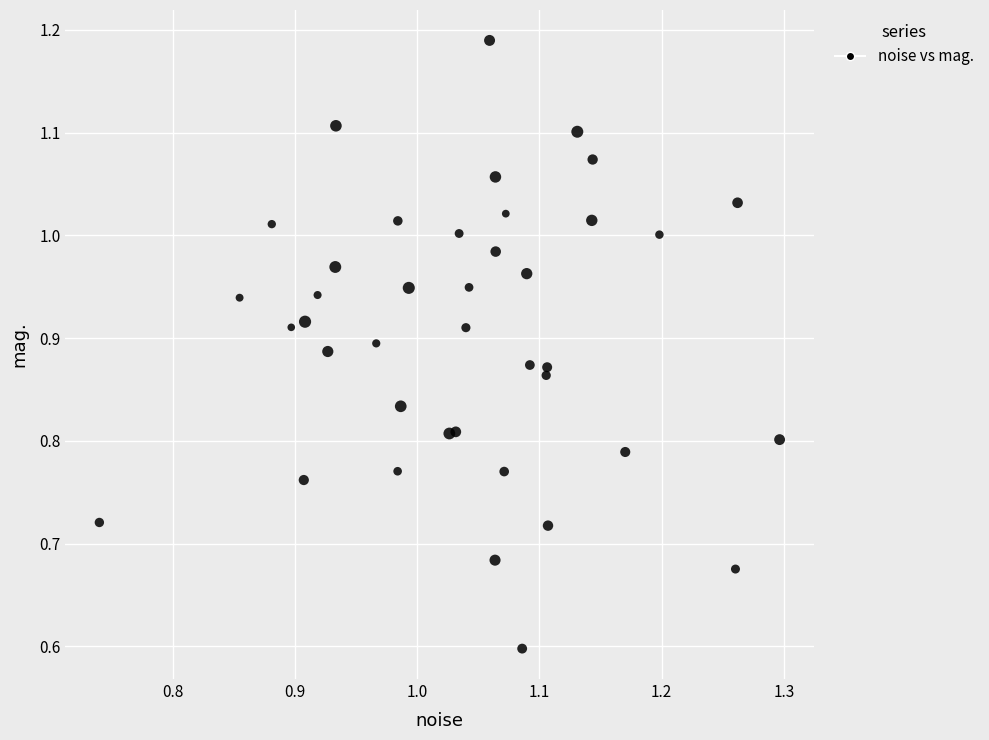

What Y value in the scatter plot is closest to 0?

0.6